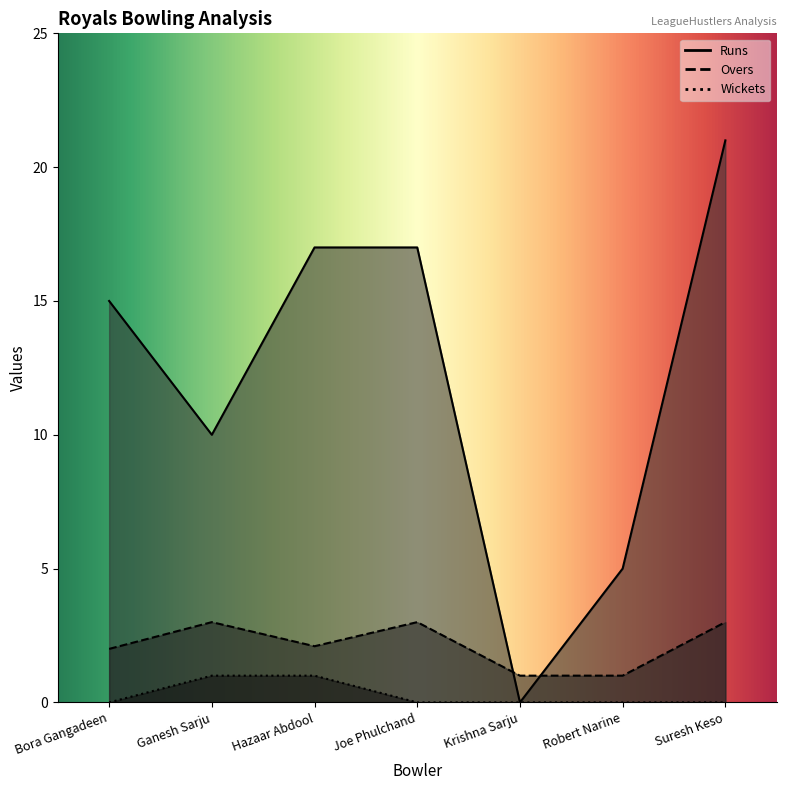

Reading left to right, list all the values displayed in this chart.

Runs: Bora Gangadeen=15.0	Ganesh Sarju=10.0	Hazaar Abdool=17.0	Joe Phulchand=17.0	Krishna Sarju=0.0	Robert Narine=5.0	Suresh Keso=21.0
Overs: Bora Gangadeen=2.0	Ganesh Sarju=3.0	Hazaar Abdool=2.1	Joe Phulchand=3.0	Krishna Sarju=1.0	Robert Narine=1.0	Suresh Keso=3.0
Wickets: Bora Gangadeen=0.0	Ganesh Sarju=1.0	Hazaar Abdool=1.0	Joe Phulchand=0.0	Krishna Sarju=0.0	Robert Narine=0.0	Suresh Keso=0.0